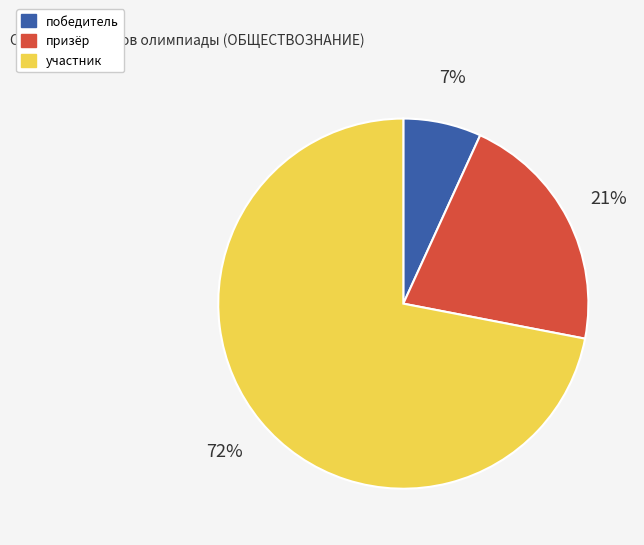

Which has a higher value, участник or призёр?

участник